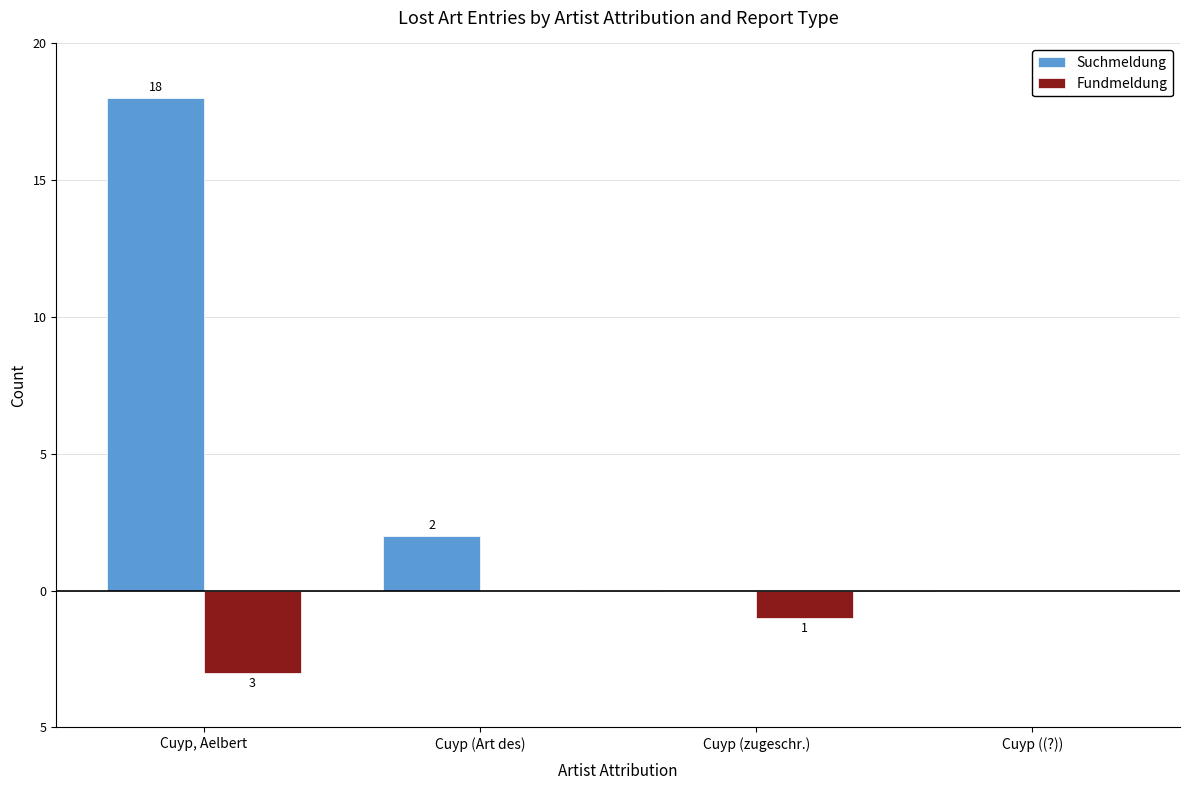

What is the difference between the second highest and minimum values in the Fundmeldung series?

3